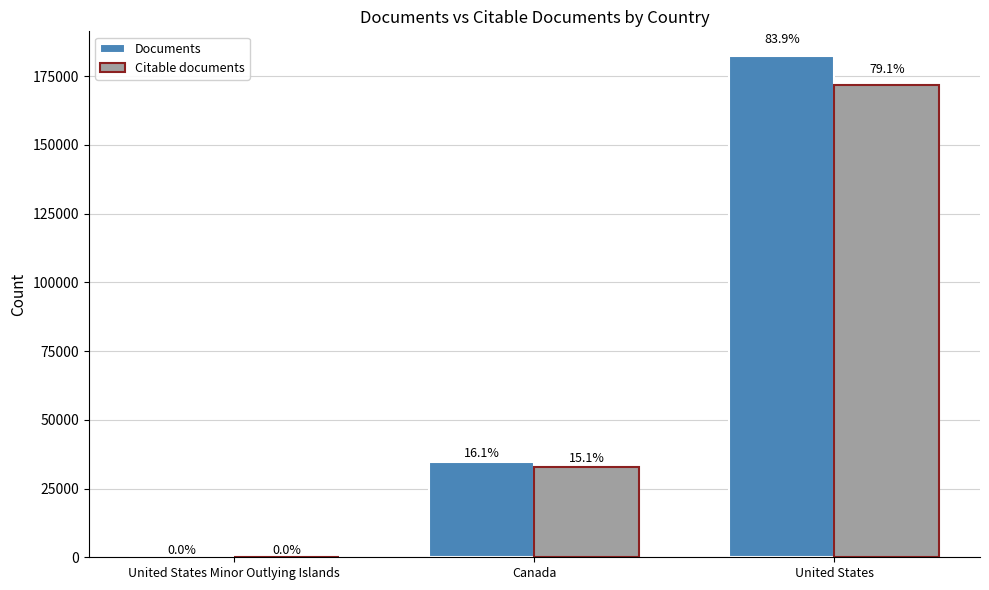

What is the average value of the Documents series?

72326